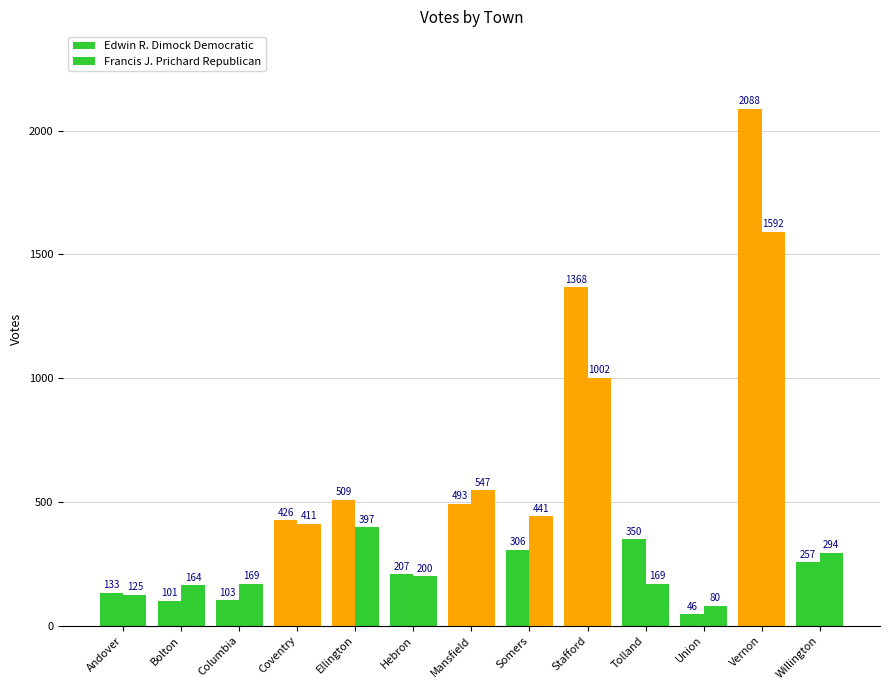

Which category has the highest value in the Edwin R. Dimock Democratic series?

Vernon